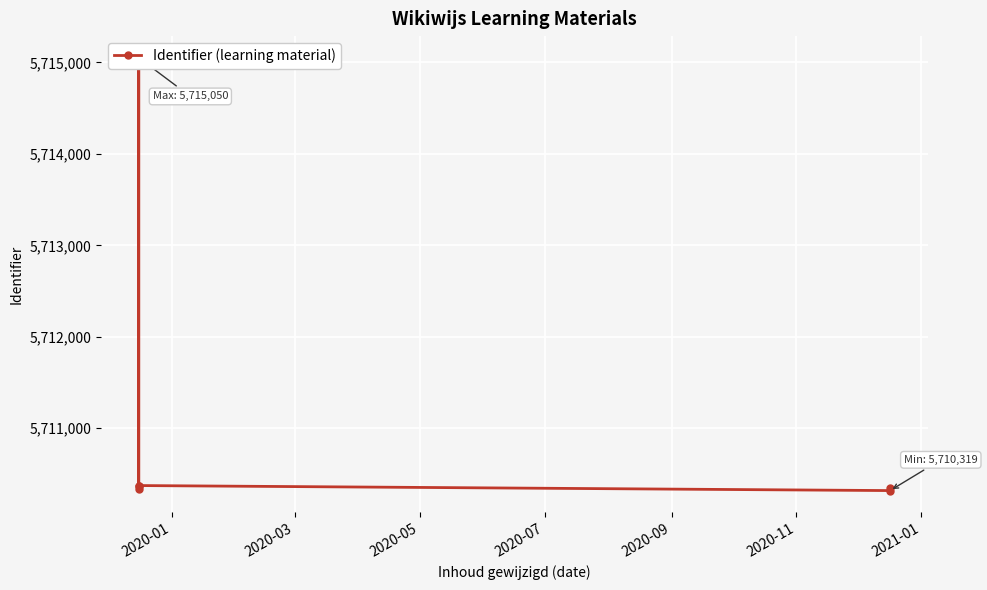

The chart shows a value of 2238033 at 2020-05. True or false?

False